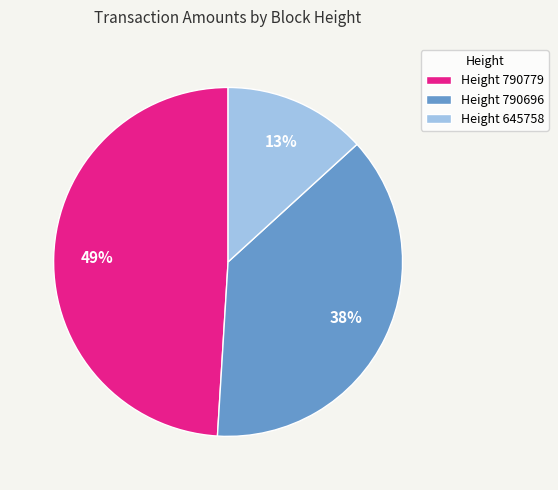

To the nearest percent, what is the difference between the largest and smallest slice percentages?

36%